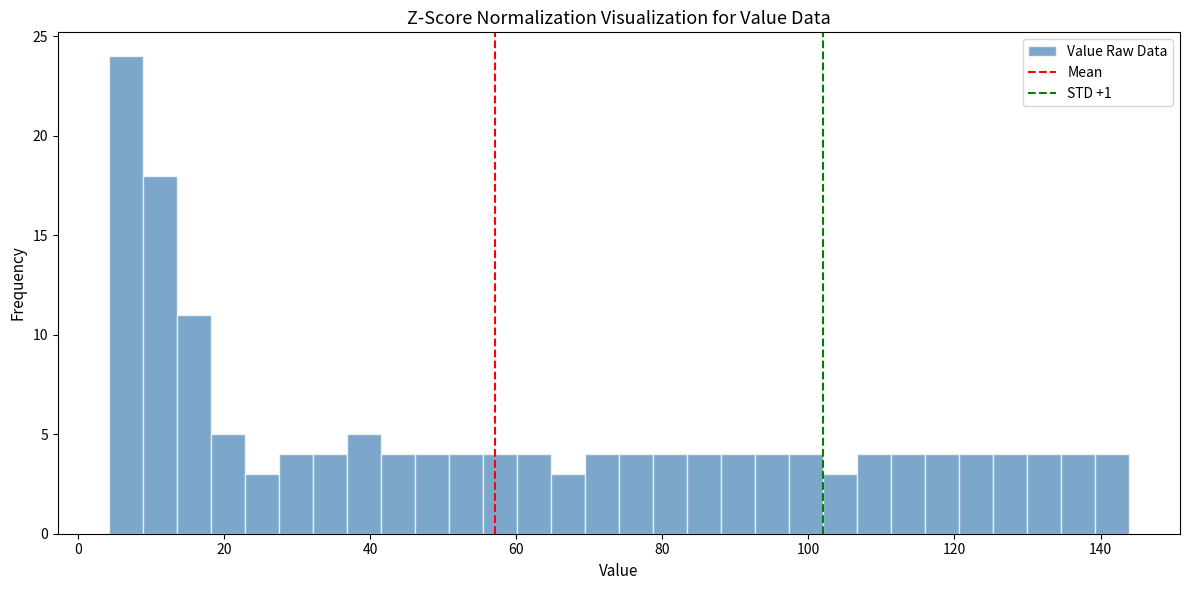

Read against the x-axis, roughly where is the centre of the tallest bar?

6